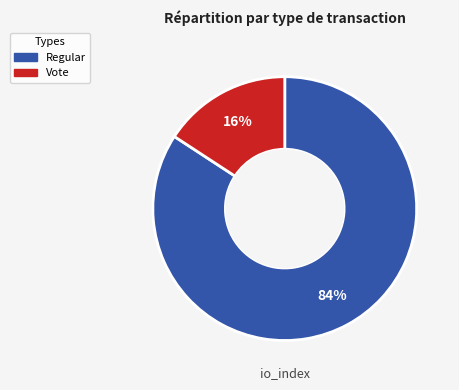

How many segments does this pie chart have?

2